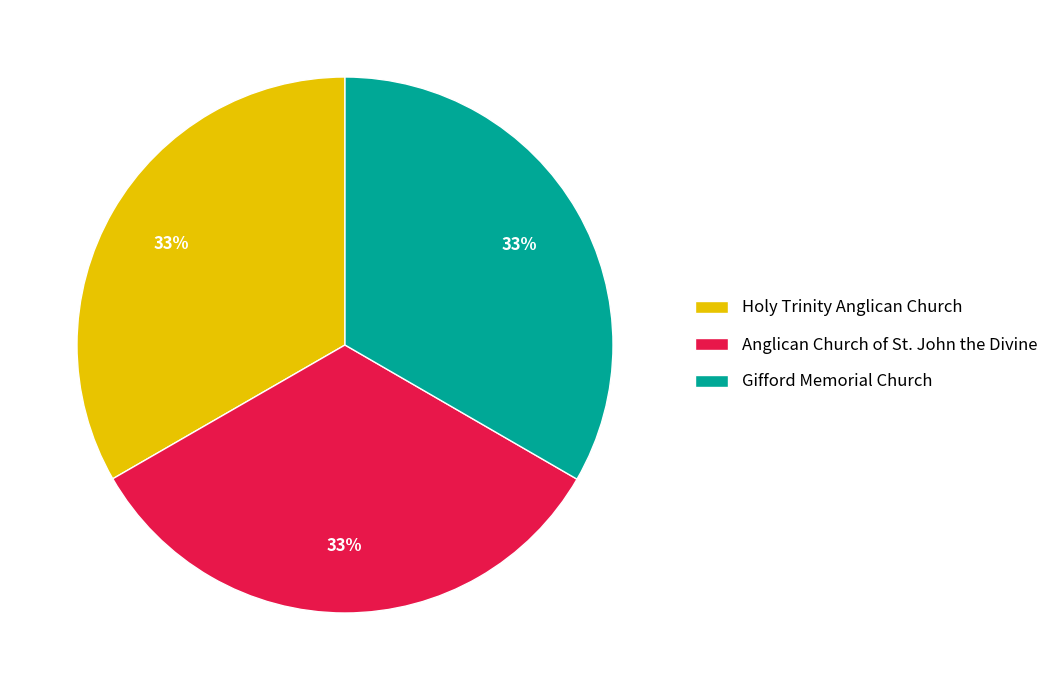

What is the ratio of the value at Holy Trinity Anglican Church to the value at Gifford Memorial Church?

1.0